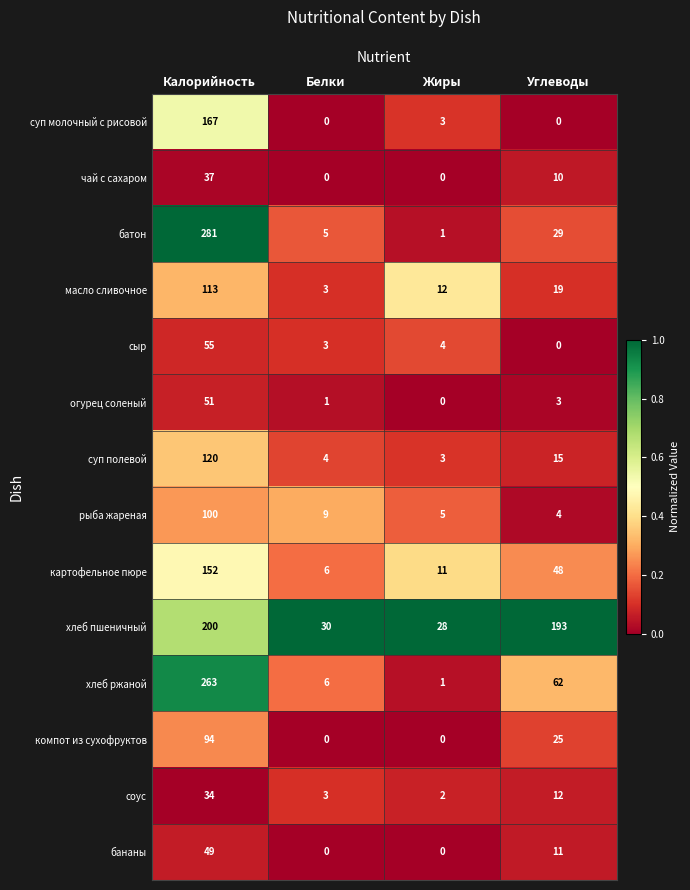

Which category has the highest value across all series?

Калорийность